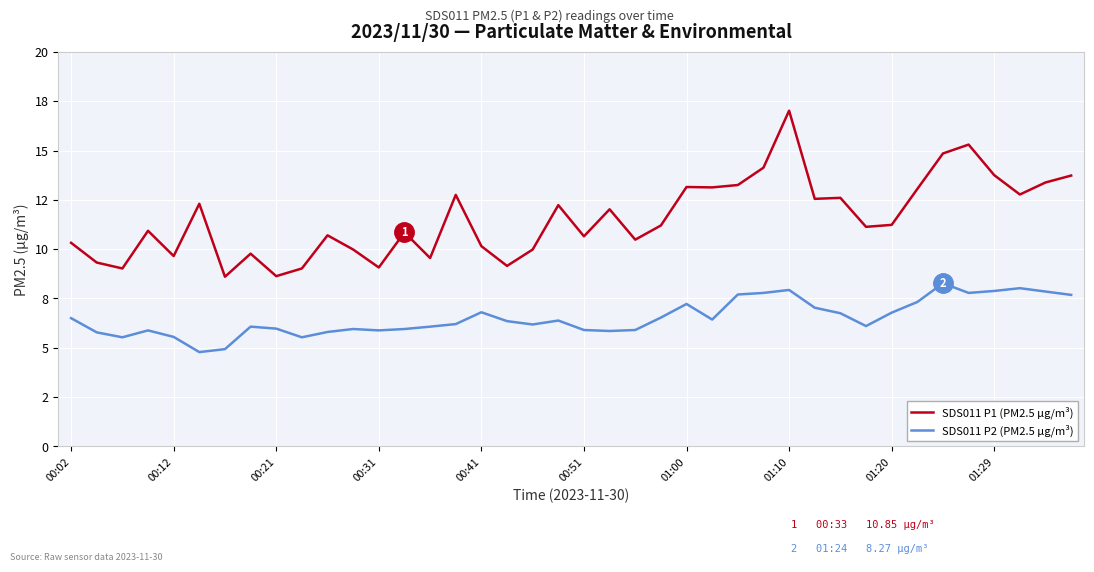

What are all the series names shown in the legend?

SDS011 P1 (PM2.5 µg/m³), SDS011 P2 (PM2.5 µg/m³)